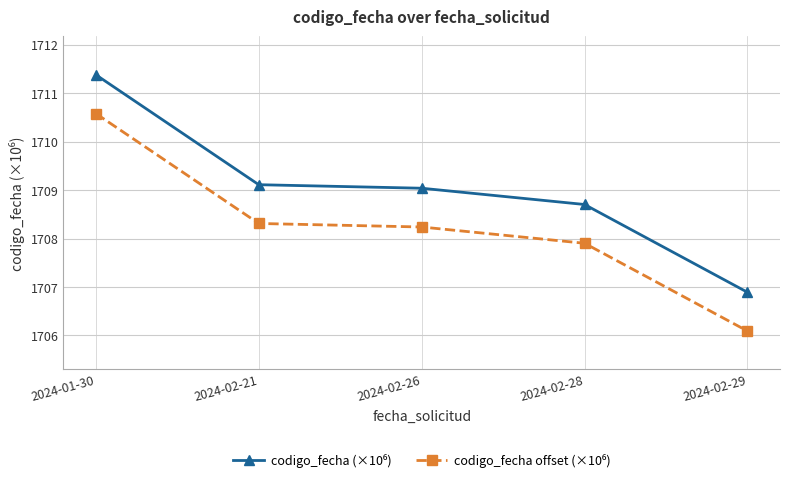

What is the minimum value shown in the chart?

1706.1